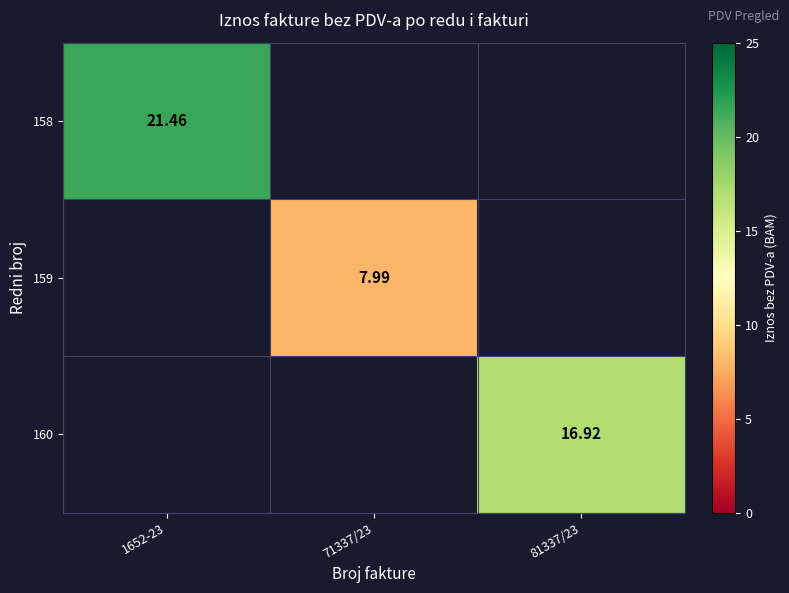

Is the value of 158 at 1652-23 greater than the value of 160 at 81337/23?

Yes